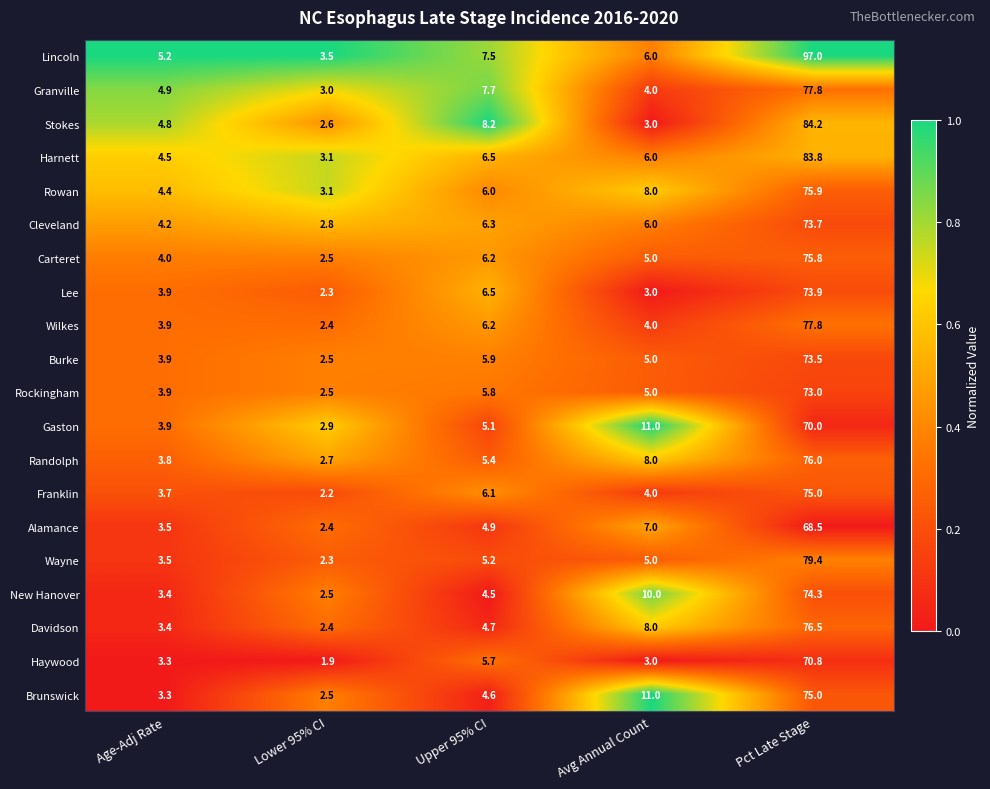

At which label does Stokes reach its peak?

Pct Late Stage